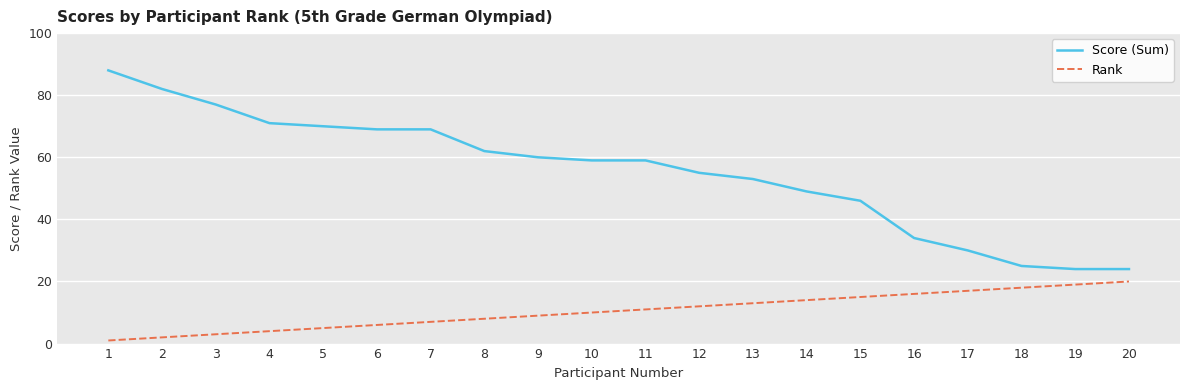

Which series has the widest spread of values?

Score (Sum)